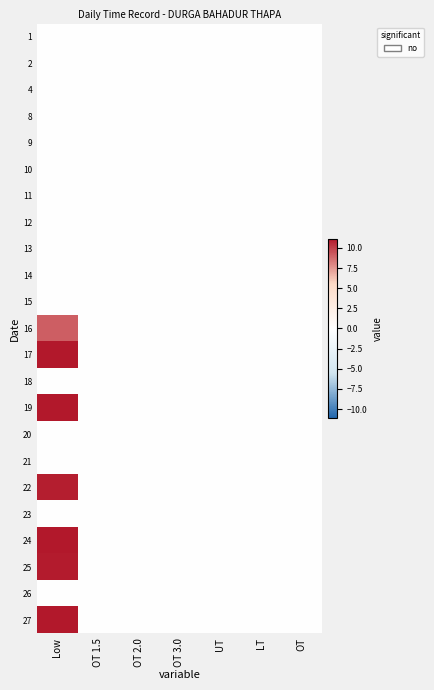

Rank the series at Low from lowest to highest value.

1, 2, 4, 8, 9, 10, 11, 12, 13, 14, 15, 18, 20, 21, 23, 26, 16, 22, 25, 24, 17, 19, 27